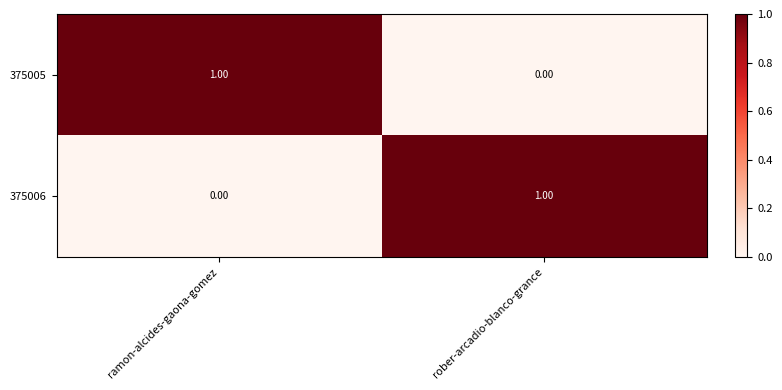

What is the difference between the highest and lowest values at ramon-alcides-gaona-gomez?

1